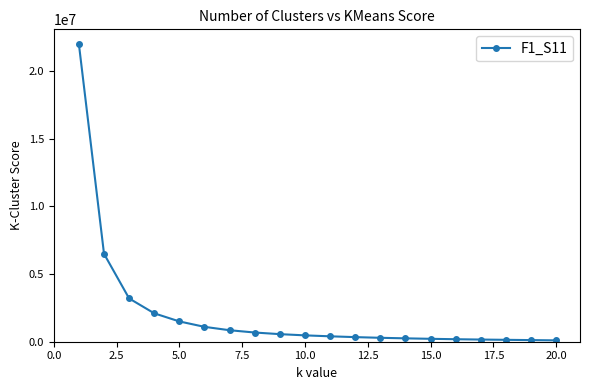

What is the greatest value displayed?

22000000